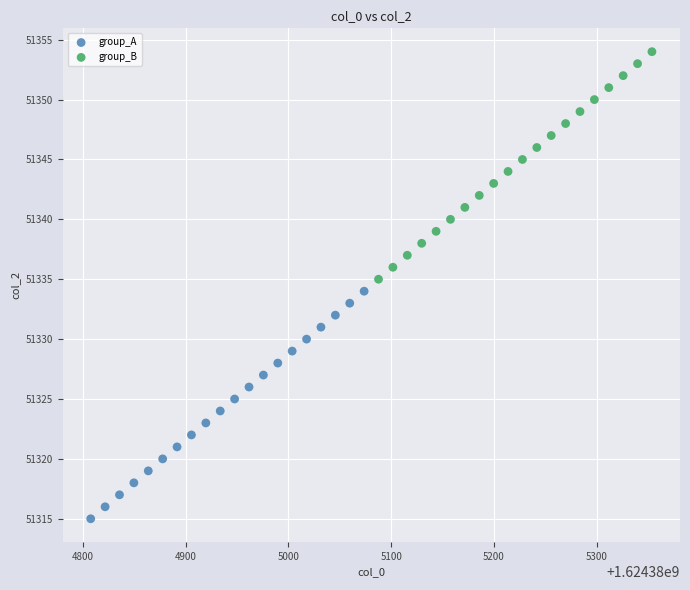

Which series reaches the minimum Y coordinate?

group_A